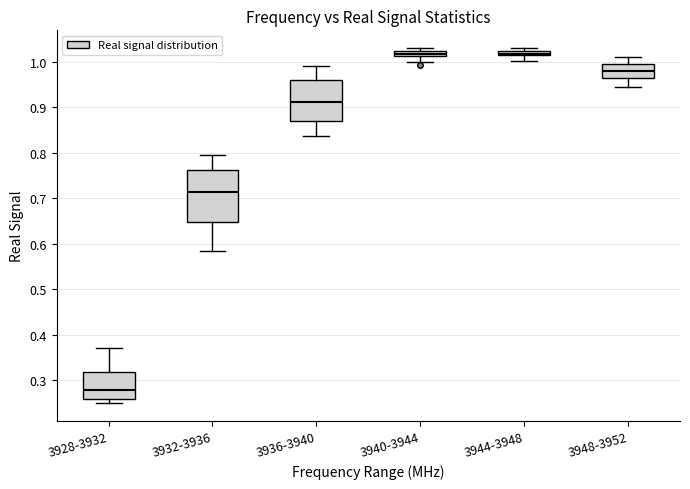

Which box's median line is the lowest?

3928-3932